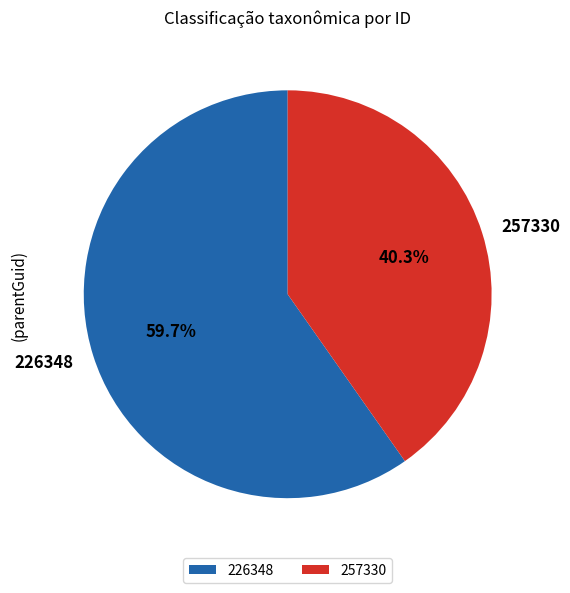

What portion of the pie excludes 226348?

40.3%